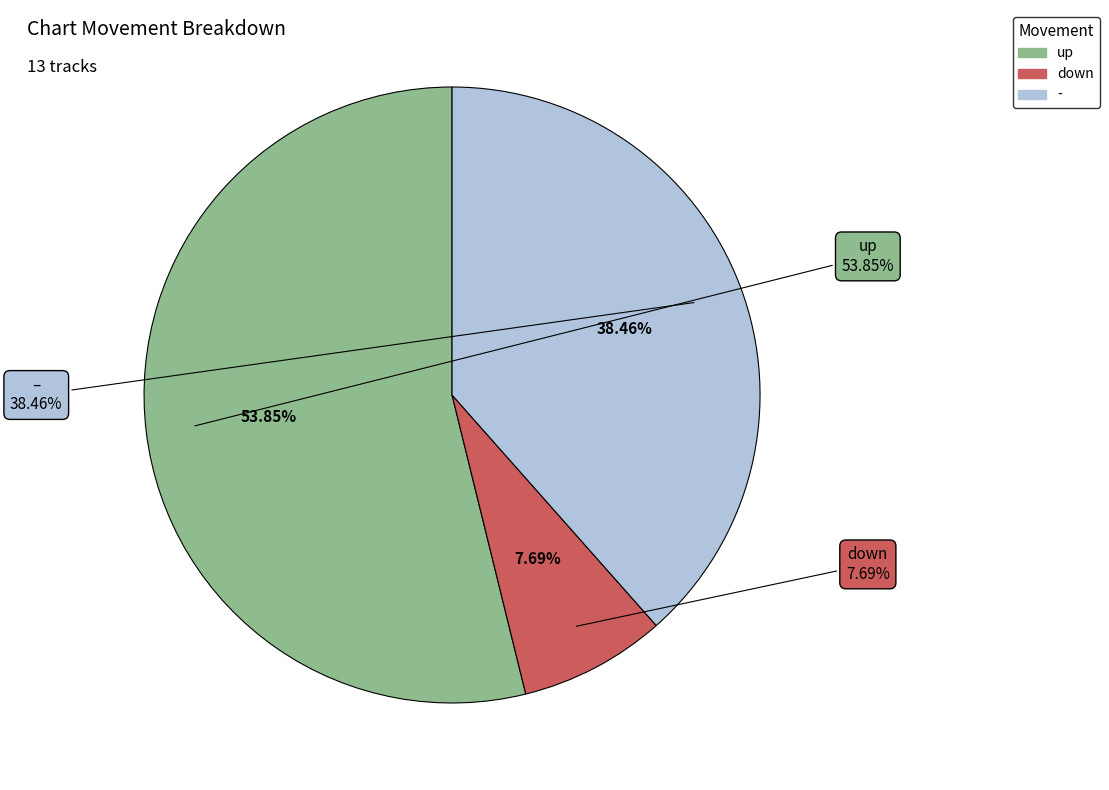

Rank the categories by value from highest to lowest.

up, -, down